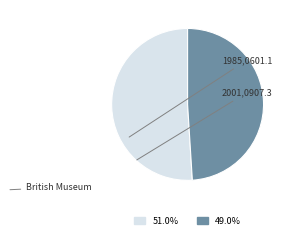

To the nearest percent, what is the difference between the 1985,0601.1 and 2001,0907.3 slice percentages?

2%